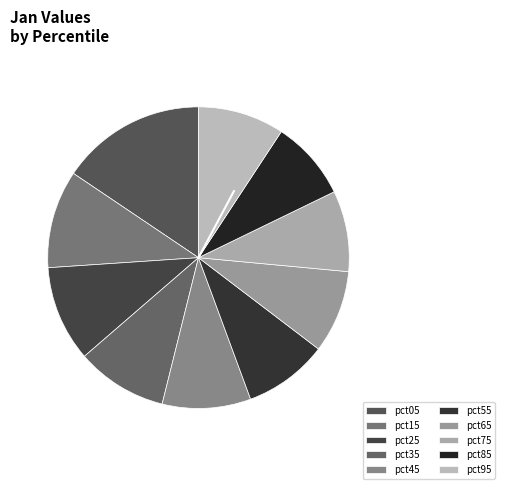

To the nearest percent, what is the difference between the largest and smallest slice percentages?

7%